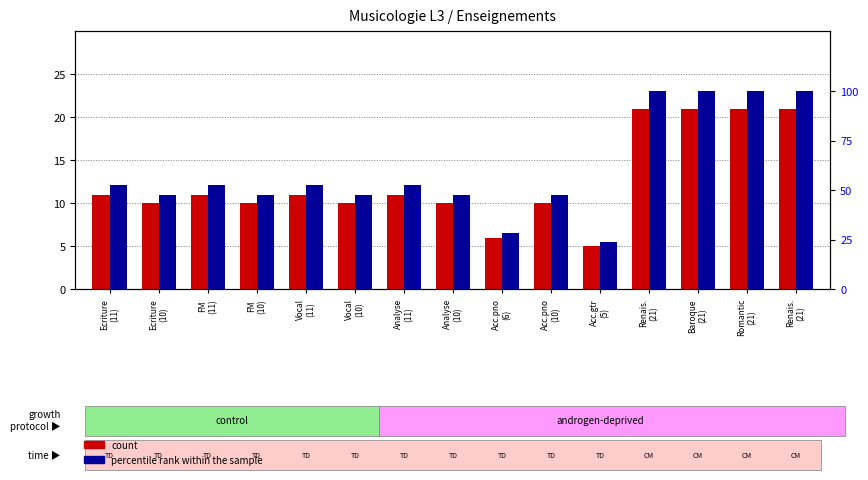

How many groups of bars are there?

15